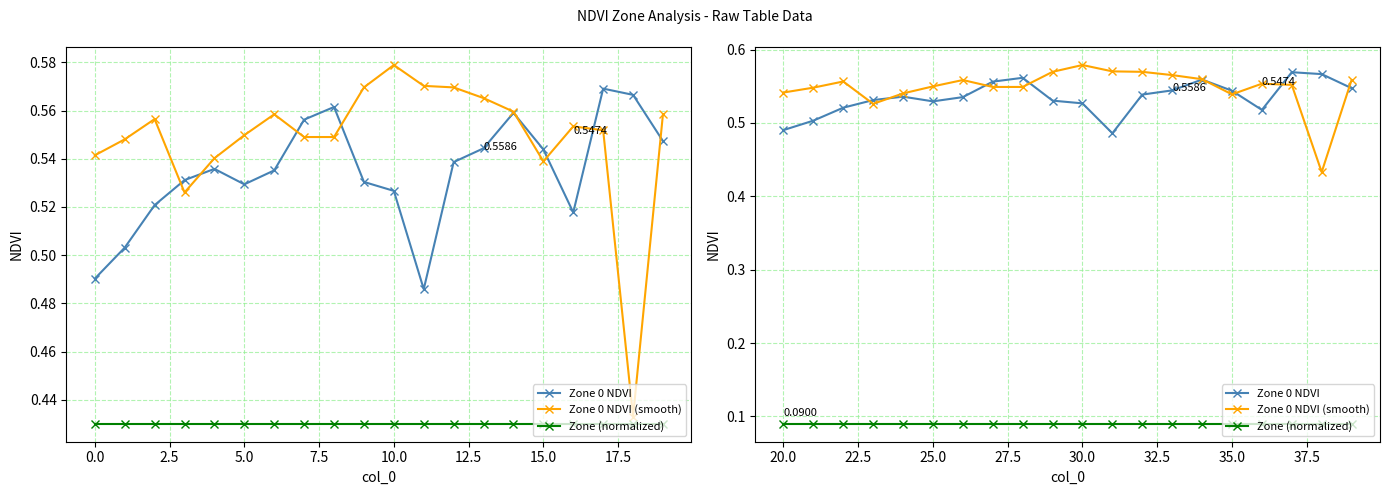

What are all the series names shown in the legend?

Zone 0 NDVI, Zone 0 NDVI (smooth), Zone (normalized)